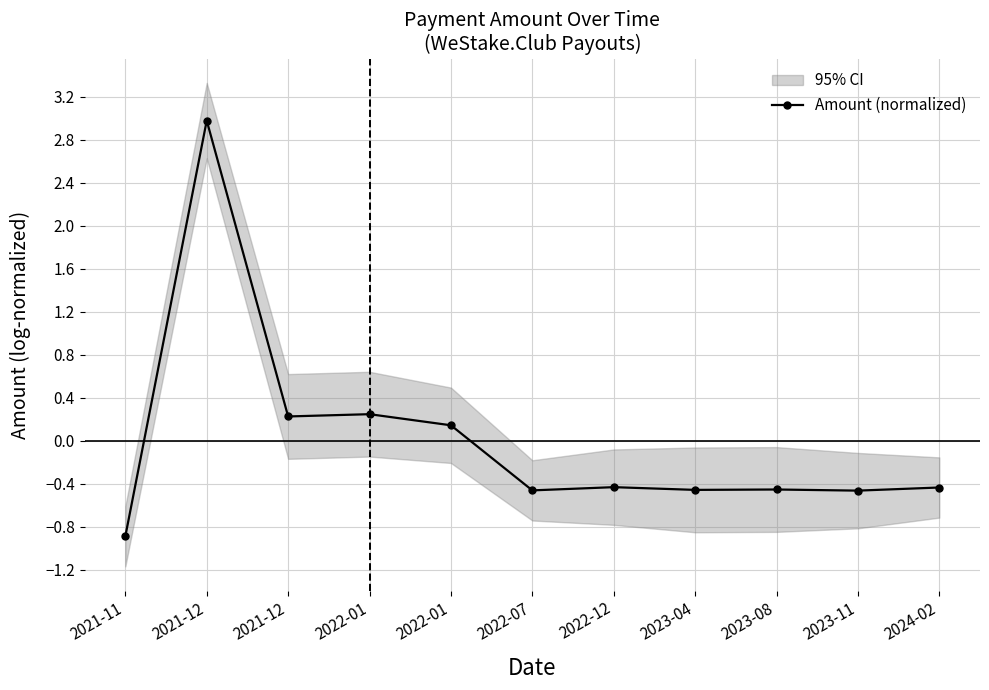

What is the label of the 5th point from the right?

2022-12